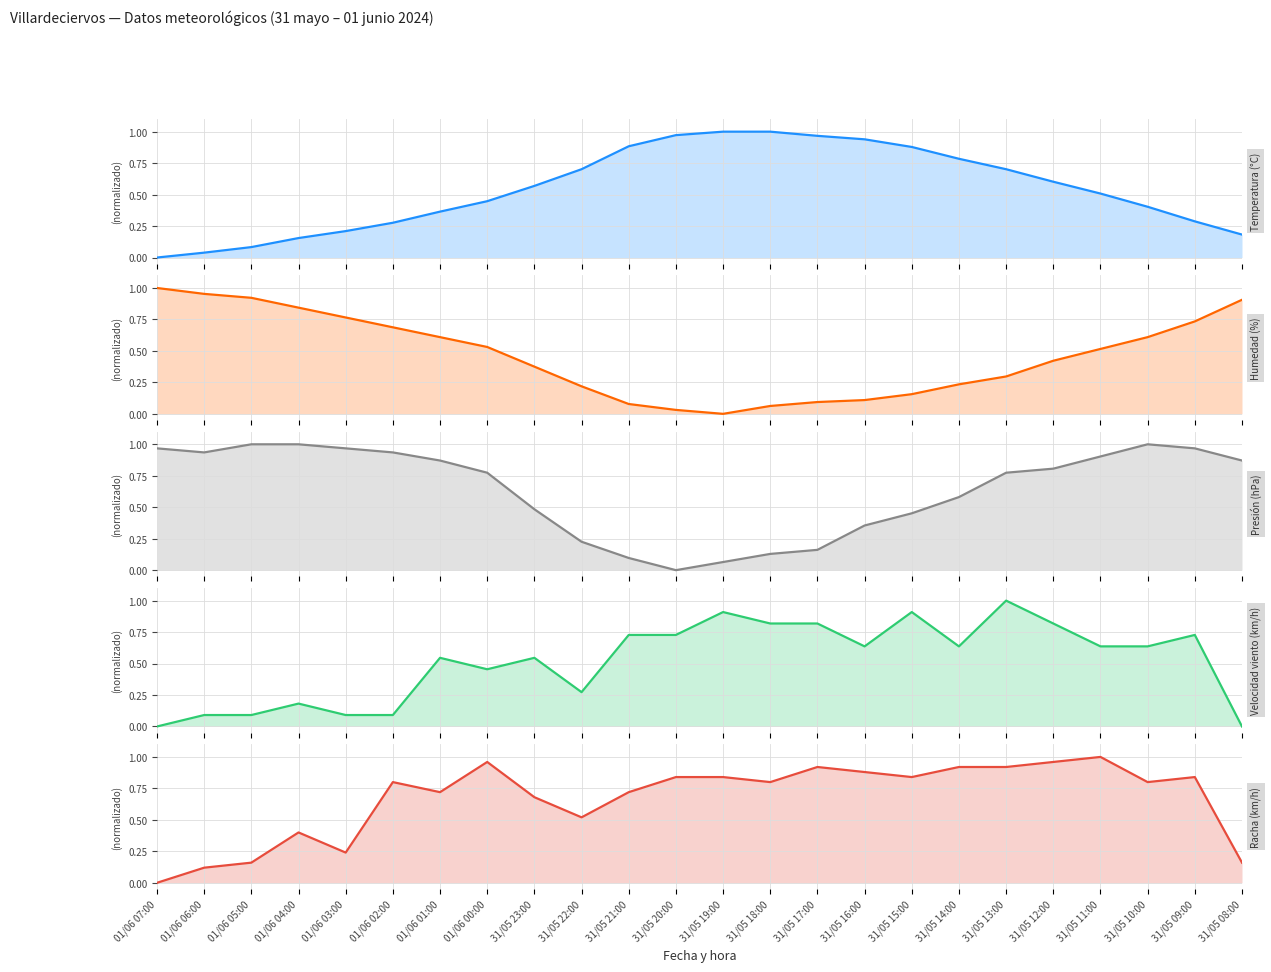

Is the value of Presión (hPa) at 31/05 19:00 greater than the value of Racha (km/h) at 31/05 14:00?

No